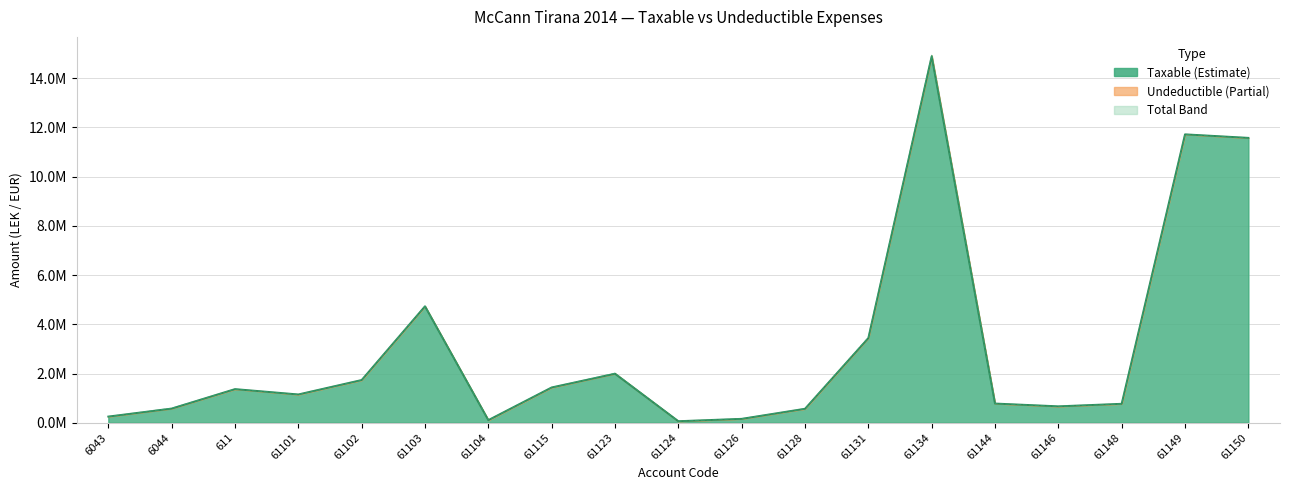

How many categories are shown in the chart?

19